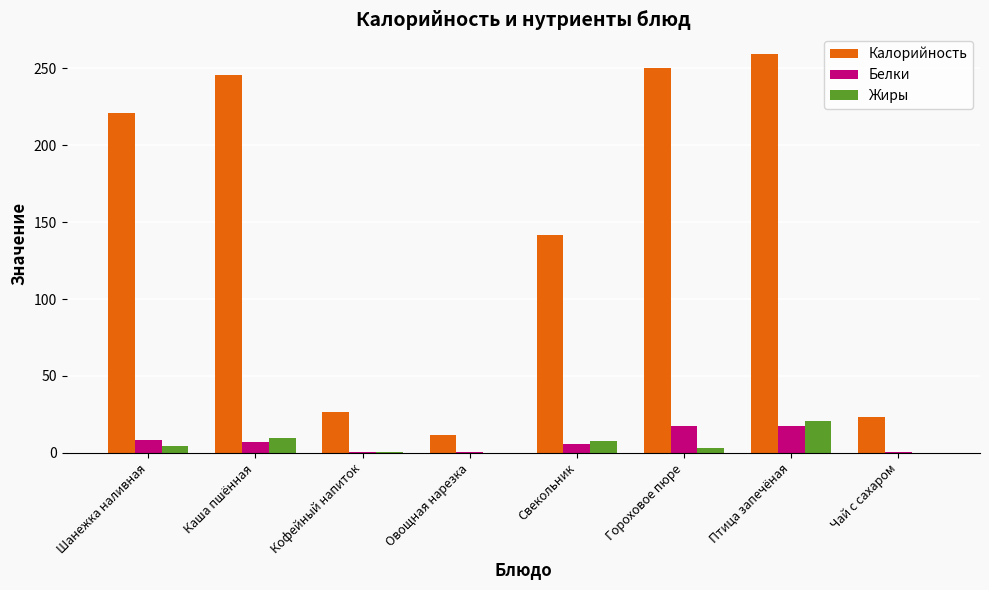

What is the sum of all Белки values?

56.9